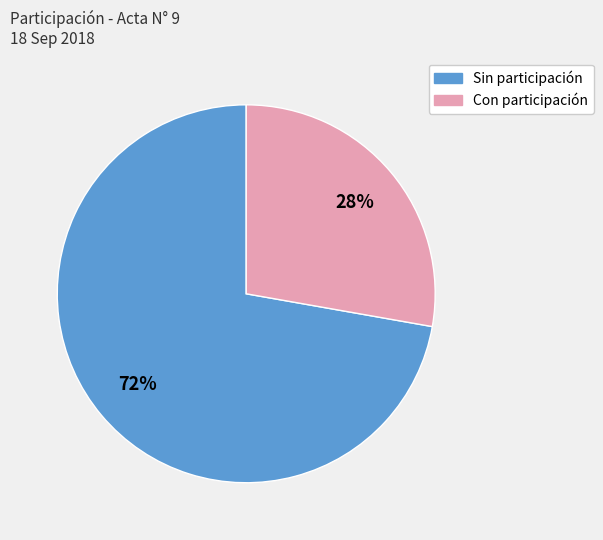

Is the sum of Con participación and Sin participación greater than half?

Yes